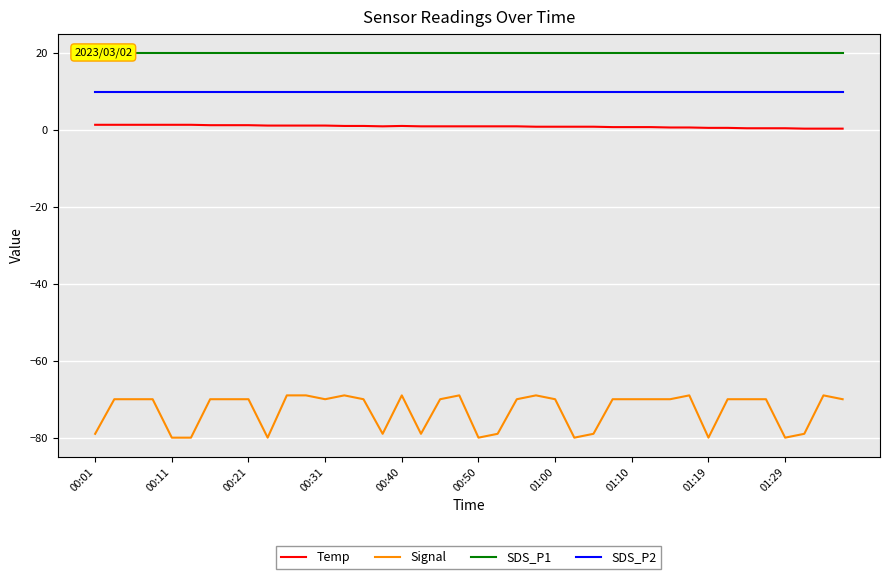

True or false: Signal and SDS_P2 intersect in this chart.

False